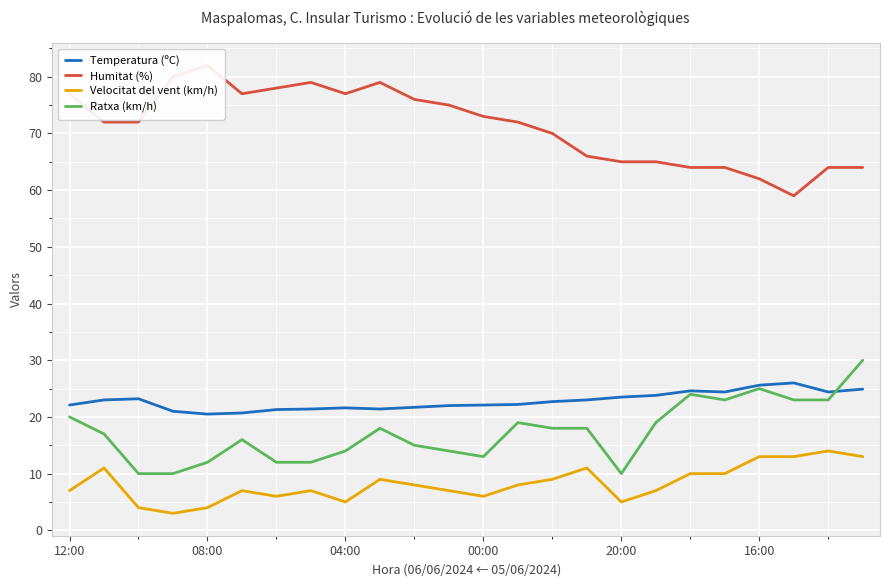

True or false: Velocitat del vent (km/h) and Temperatura (ºC) cross at least once.

False